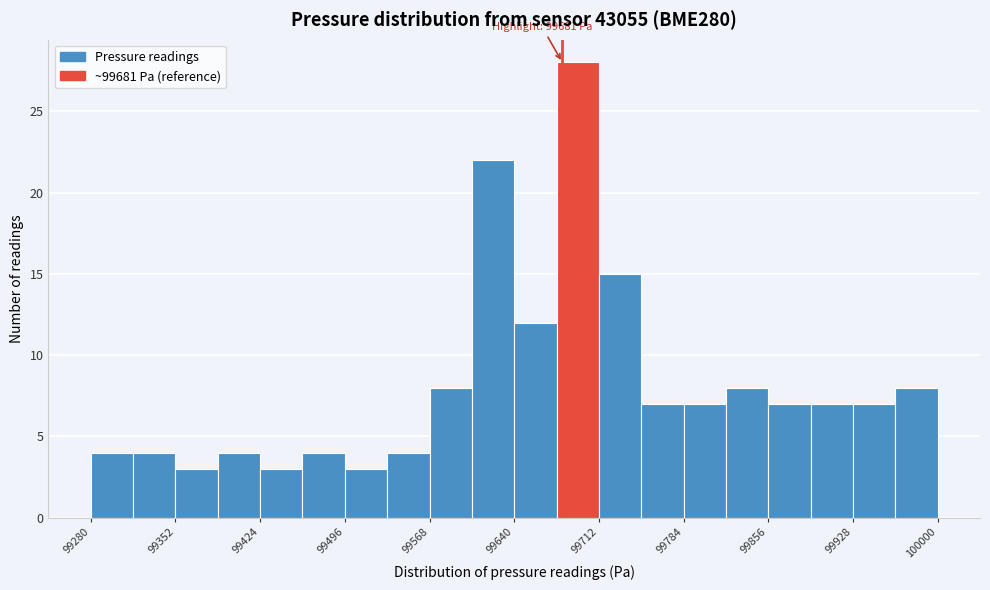

Around what value on the x-axis is the tallest bar? Give the approximate position of its centre, as read against the axis.

99690